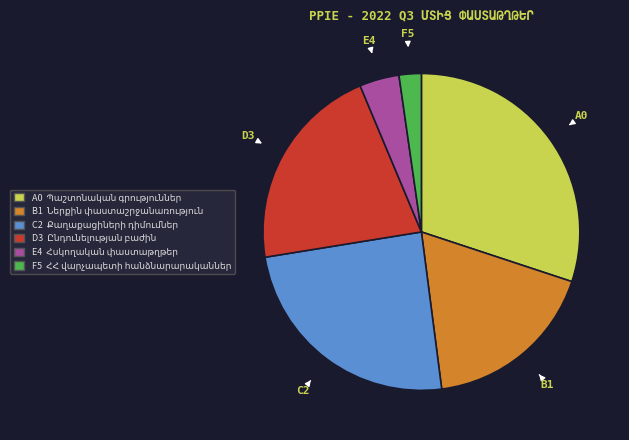

Is there any slice that represents more than half of the pie?

No